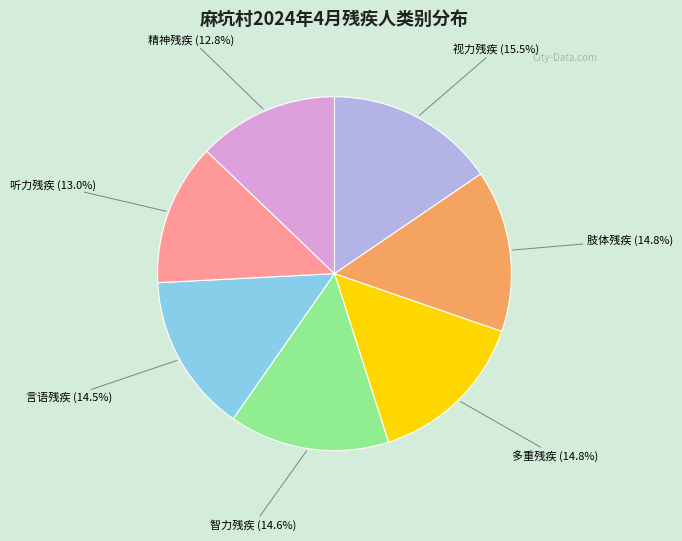

Is there any slice that represents more than half of the pie?

No